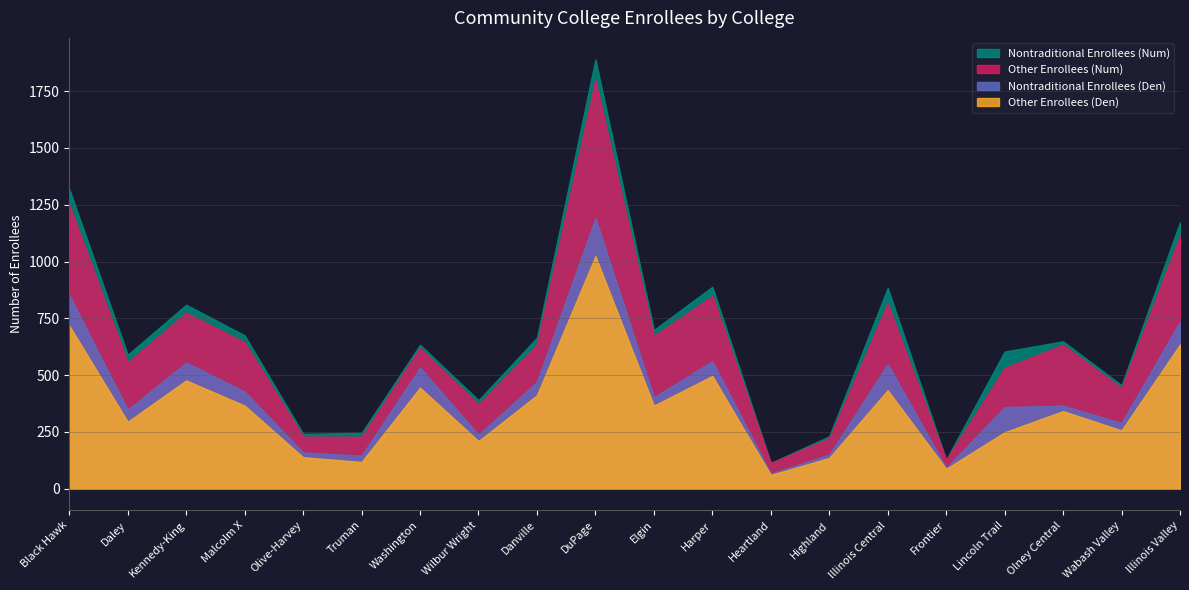

What position from the left is Frontier?

16